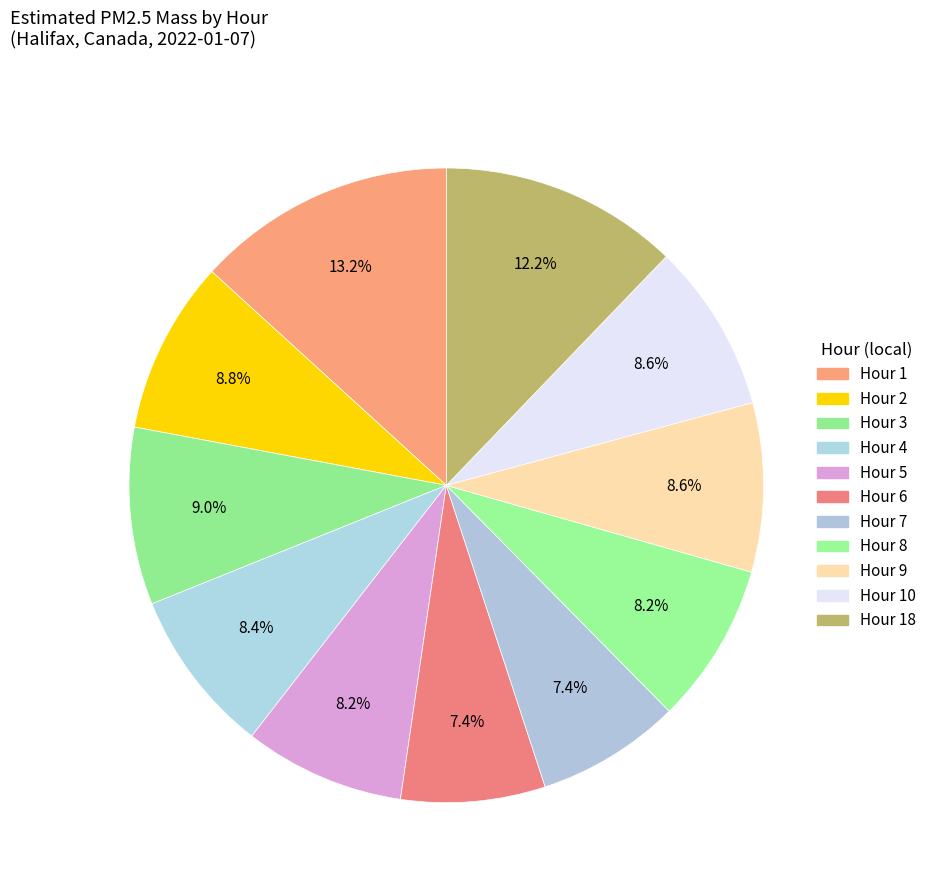

How many segments does this pie chart have?

11